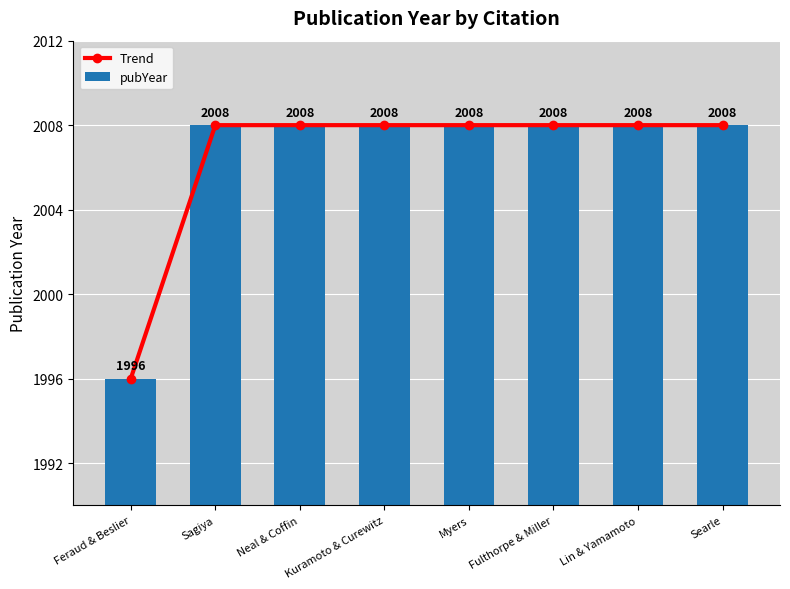

Which series has the widest spread of values?

Trend